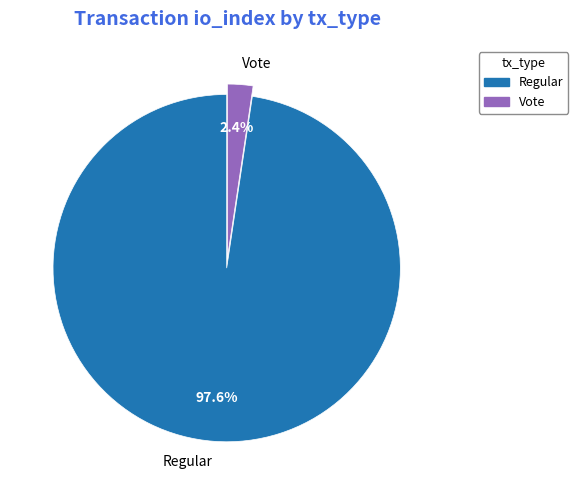

Is there a majority slice in this chart?

Yes